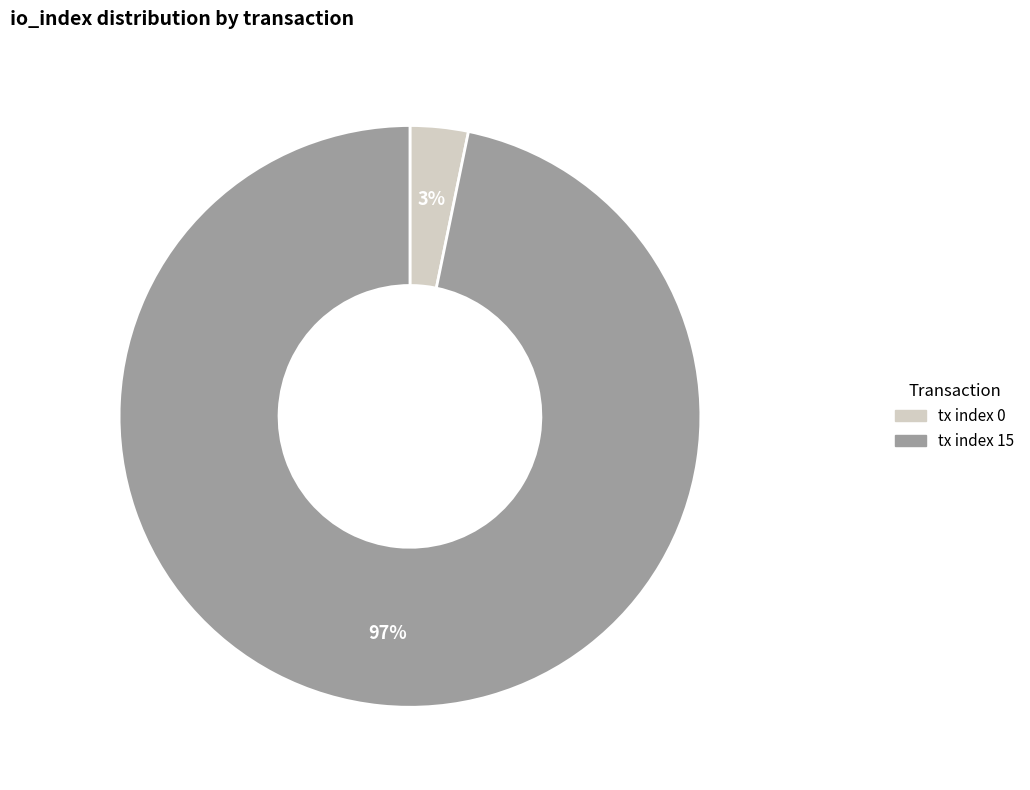

Do tx index 15 and tx index 0 together represent more than half of the pie?

Yes